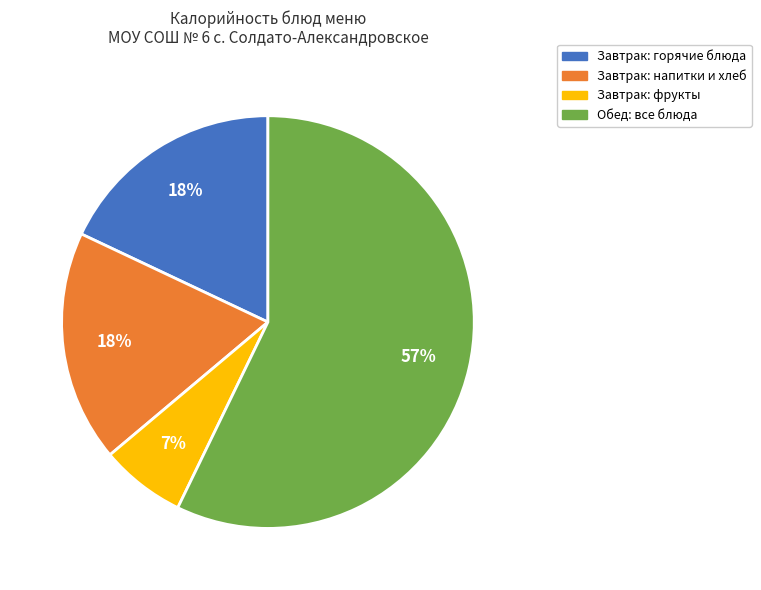

Does any single category account for the majority?

Yes